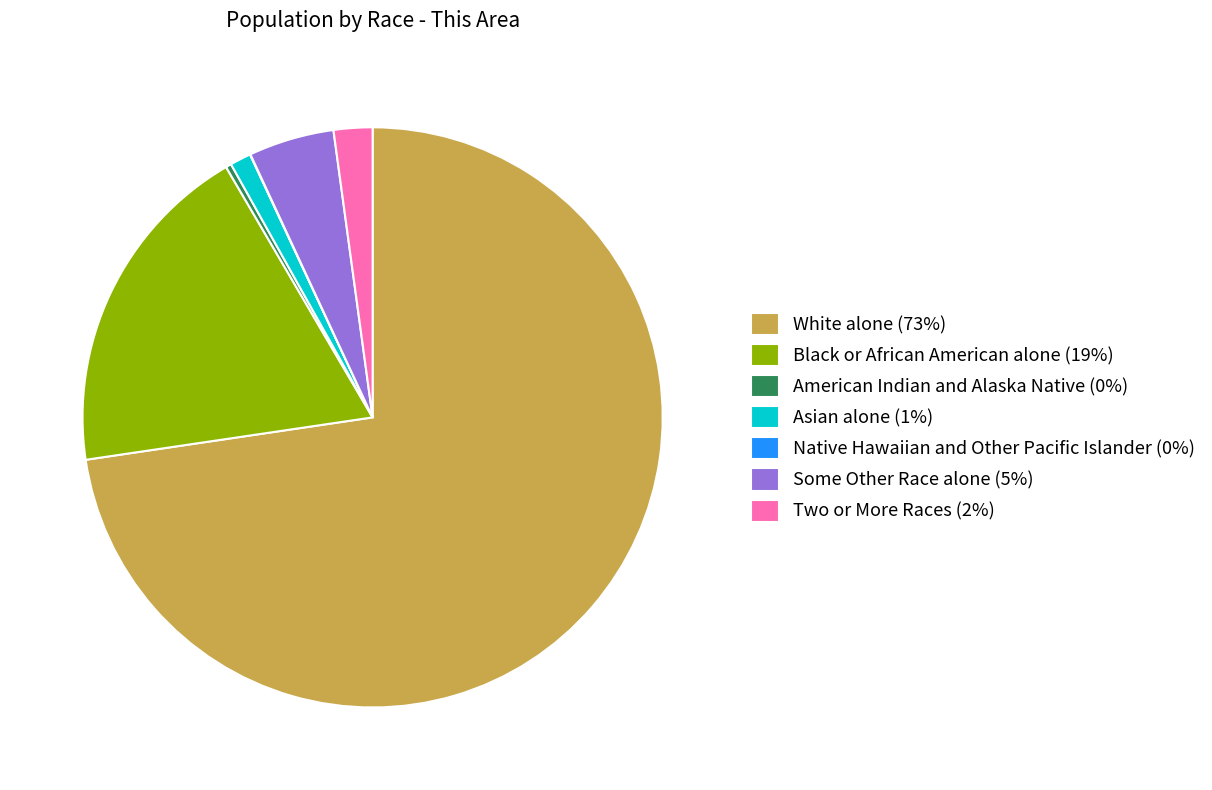

Between American Indian and Alaska Native (0%) and Two or More Races (2%), which is larger?

Two or More Races (2%)